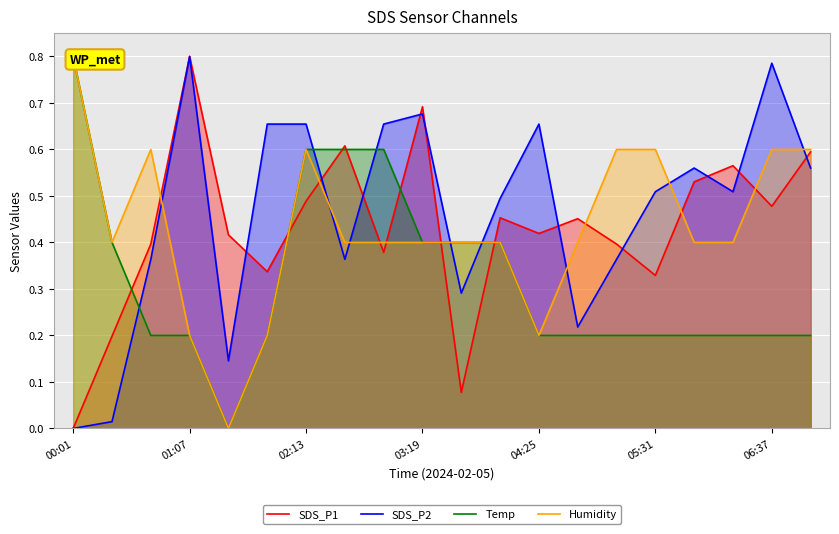

True or false: Temp and Humidity cross at least once.

True